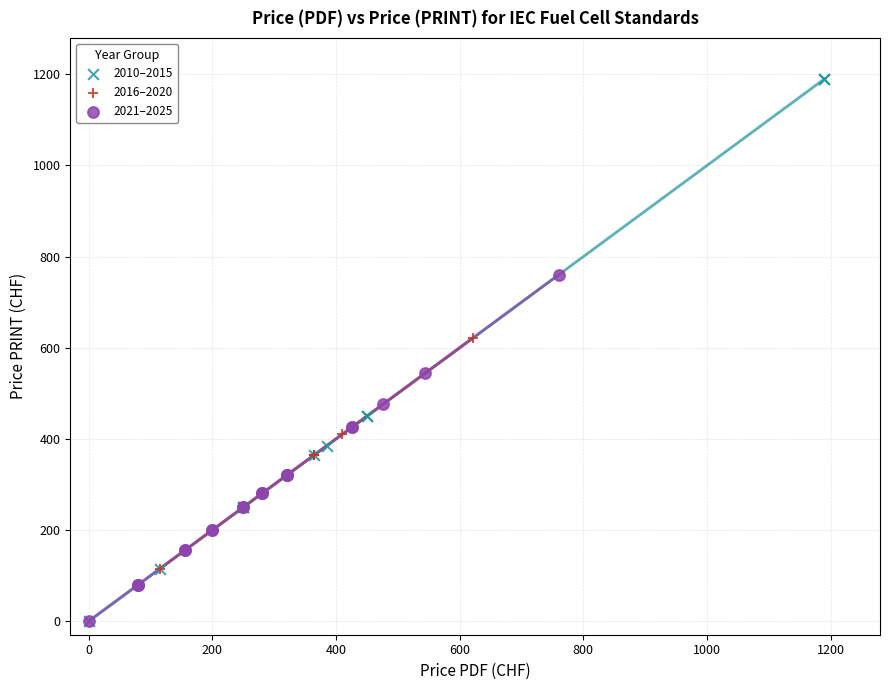

Which series has the largest Y range (max minus min)?

2010–2015